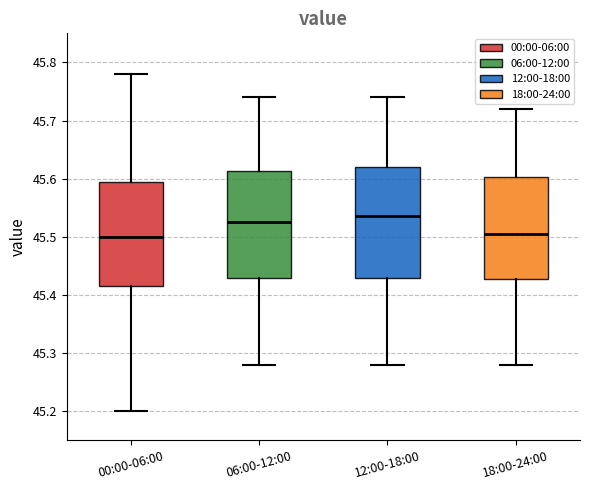

Where is the lower edge of the box for 00:00-06:00 on the y-axis? The values are not printed on the chart, so give them approximately, as read against the axis.

45.42